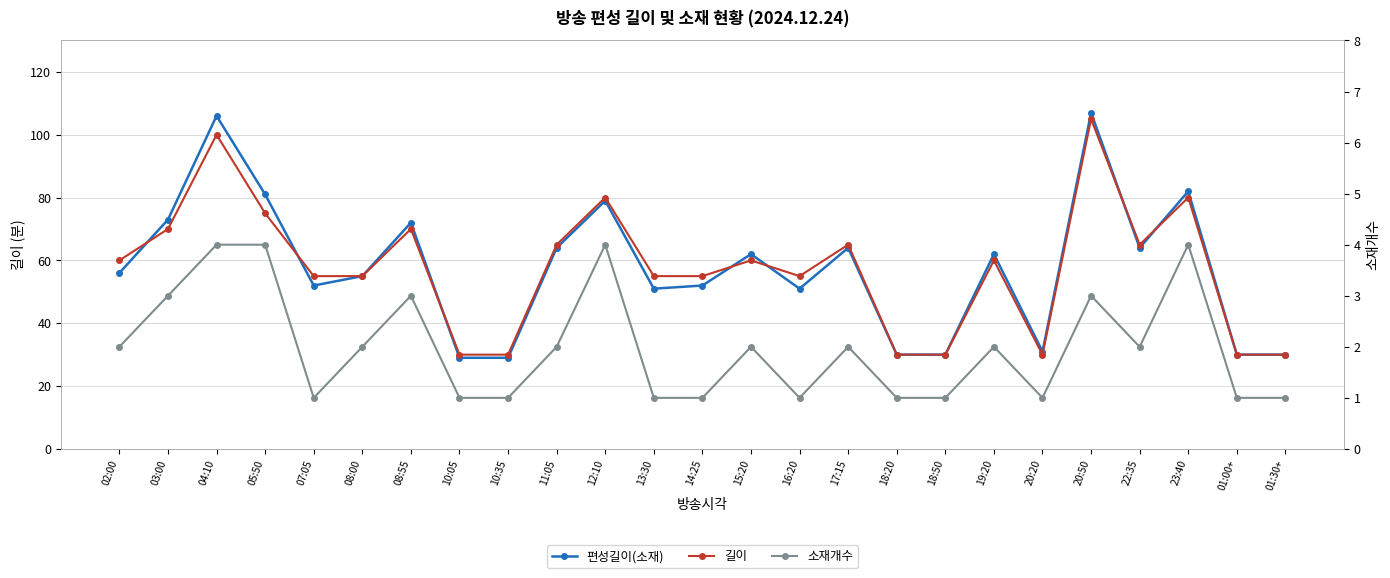

Does the chart have visible grid lines?

Yes